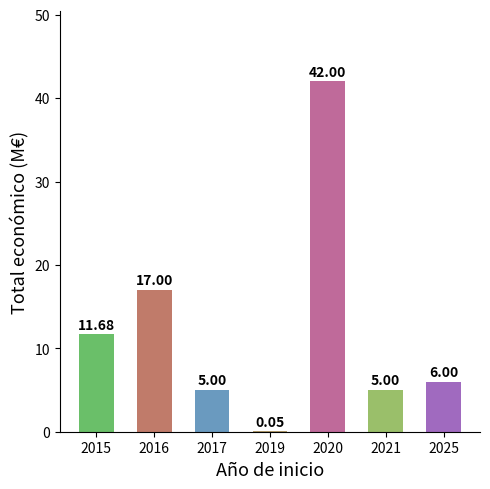

Where is the data nearest to the value 21?

2016